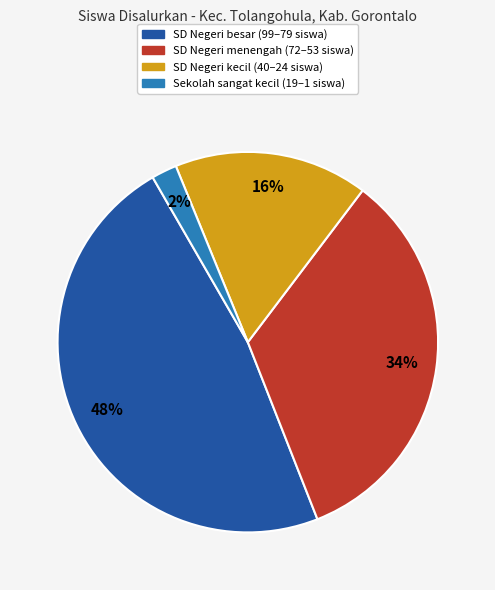

Is it true that Sekolah sangat kecil (19–1 siswa) is 16% of the pie?

False